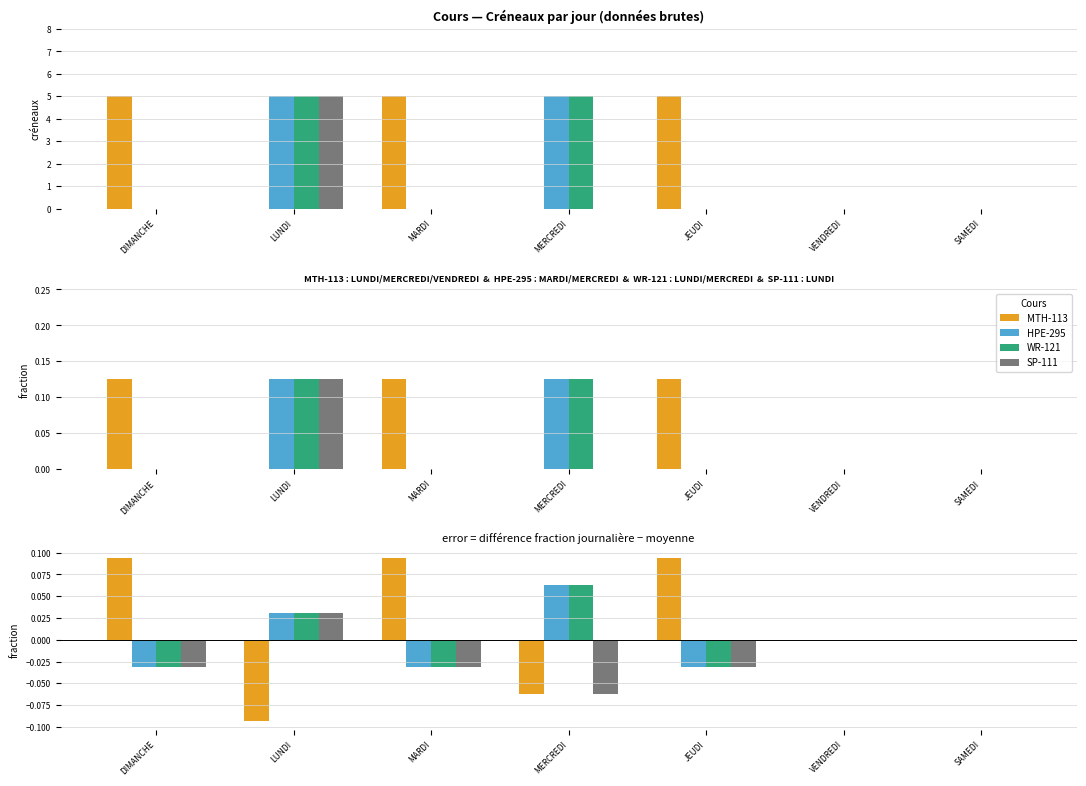

Which category has the lowest value in the HPE-295 series?

DIMANCHE